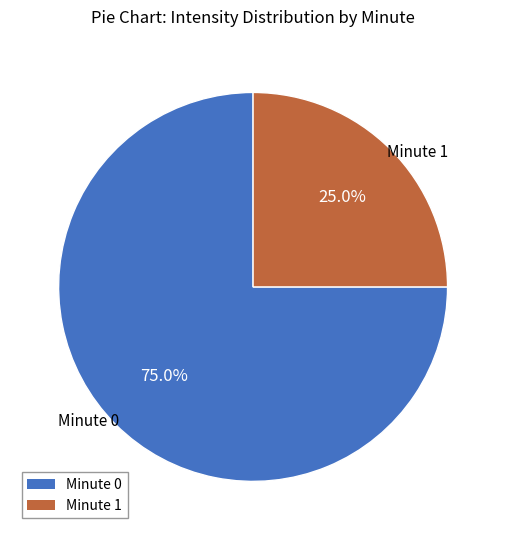

To the nearest percent, what percentage of the pie is Minute 1?

25%